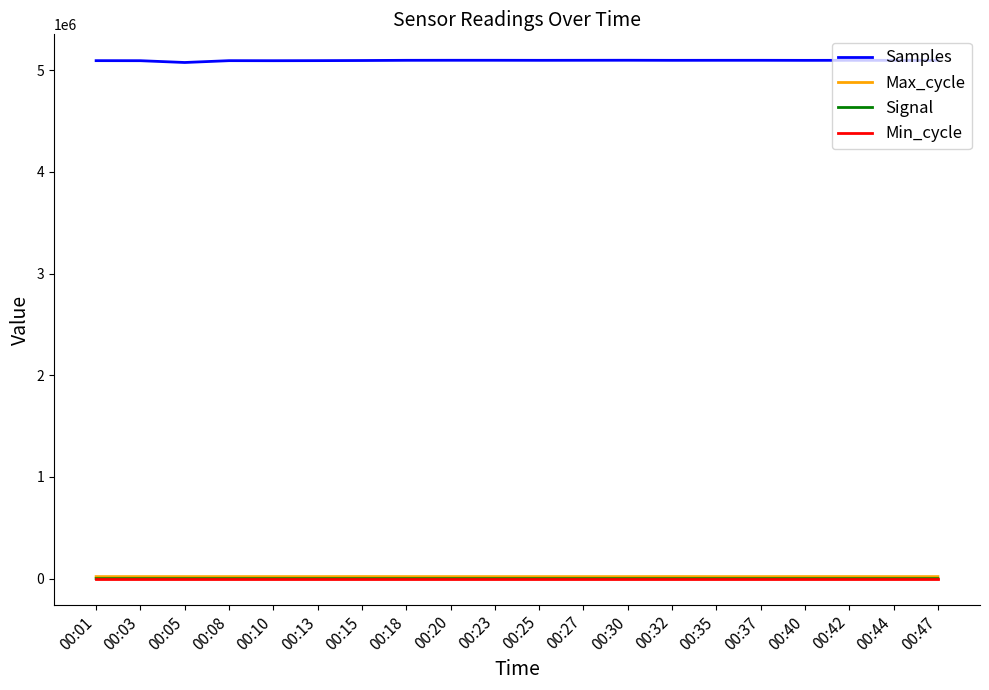

How many lines are shown in the chart?

4